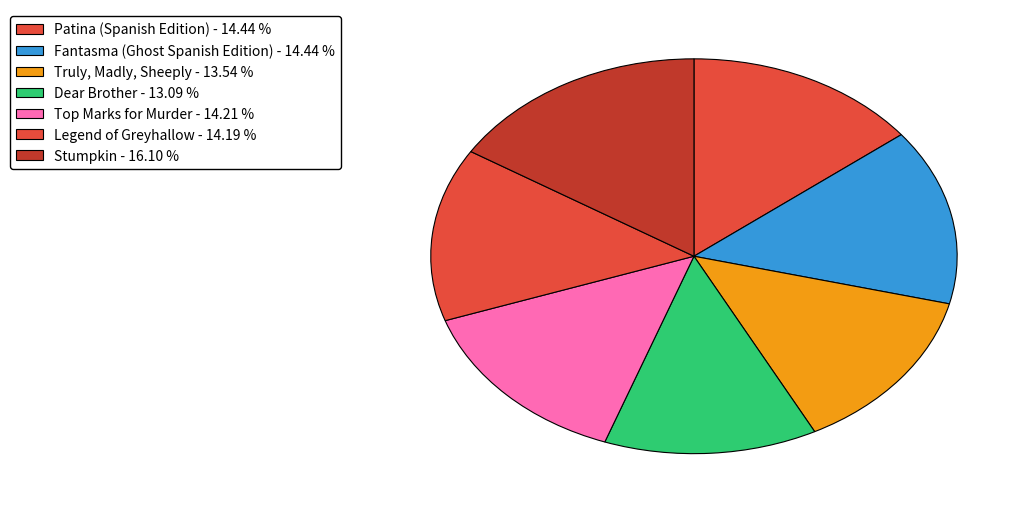

Does Stumpkin represent more than half of the total?

No